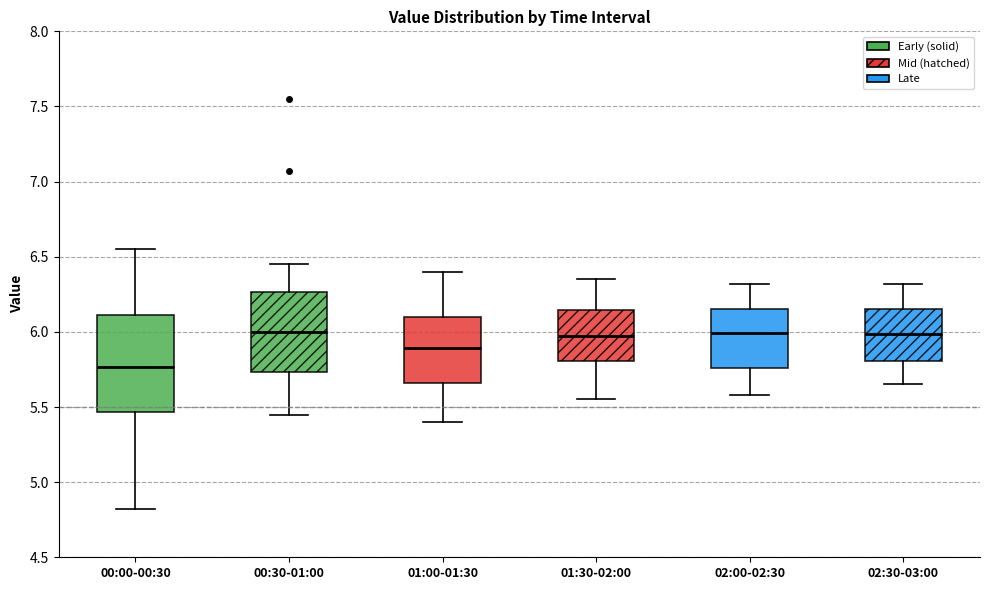

Comparing the boxes themselves (not the whiskers), which one is the tallest?

00:00-00:30